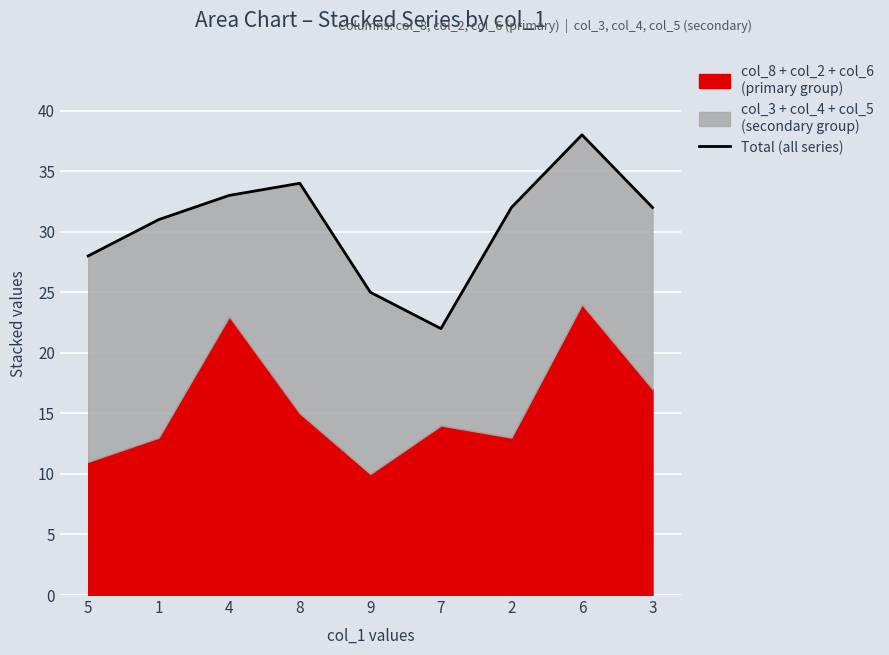

What is the average value?

31